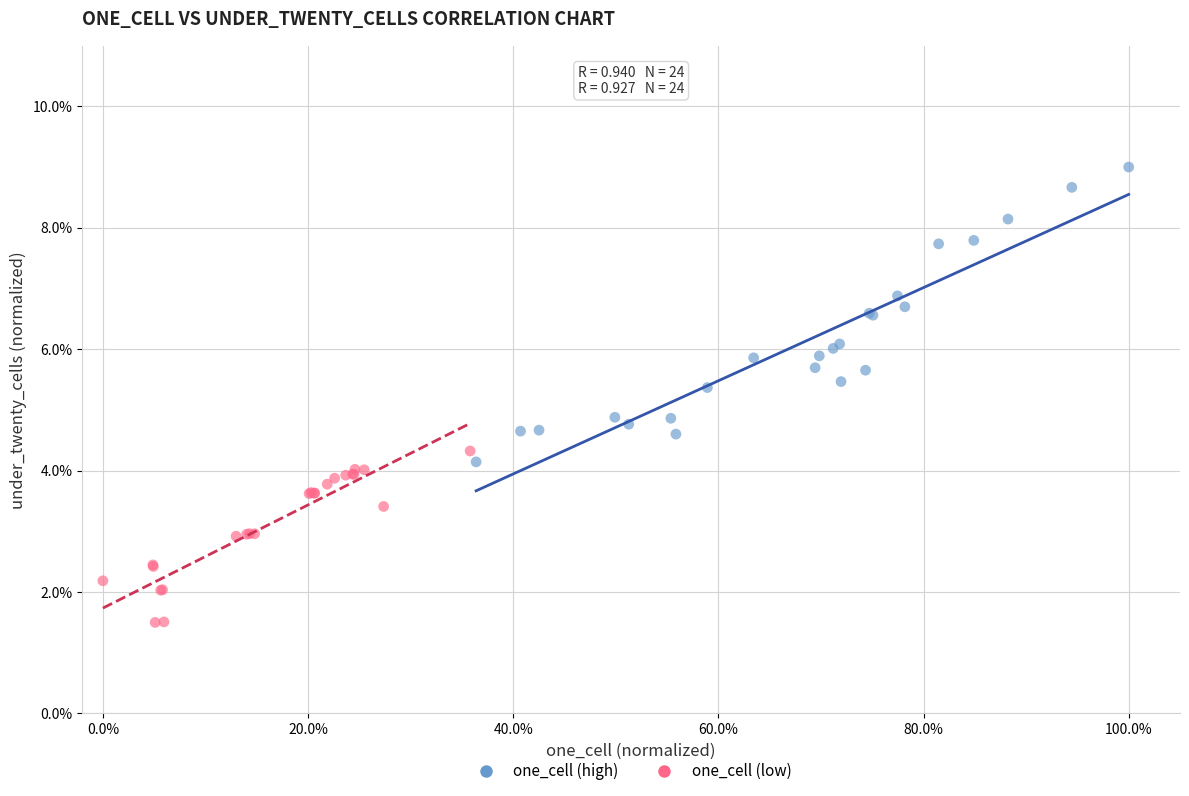

What are all the series names shown in the legend?

one_cell (high), one_cell (low)